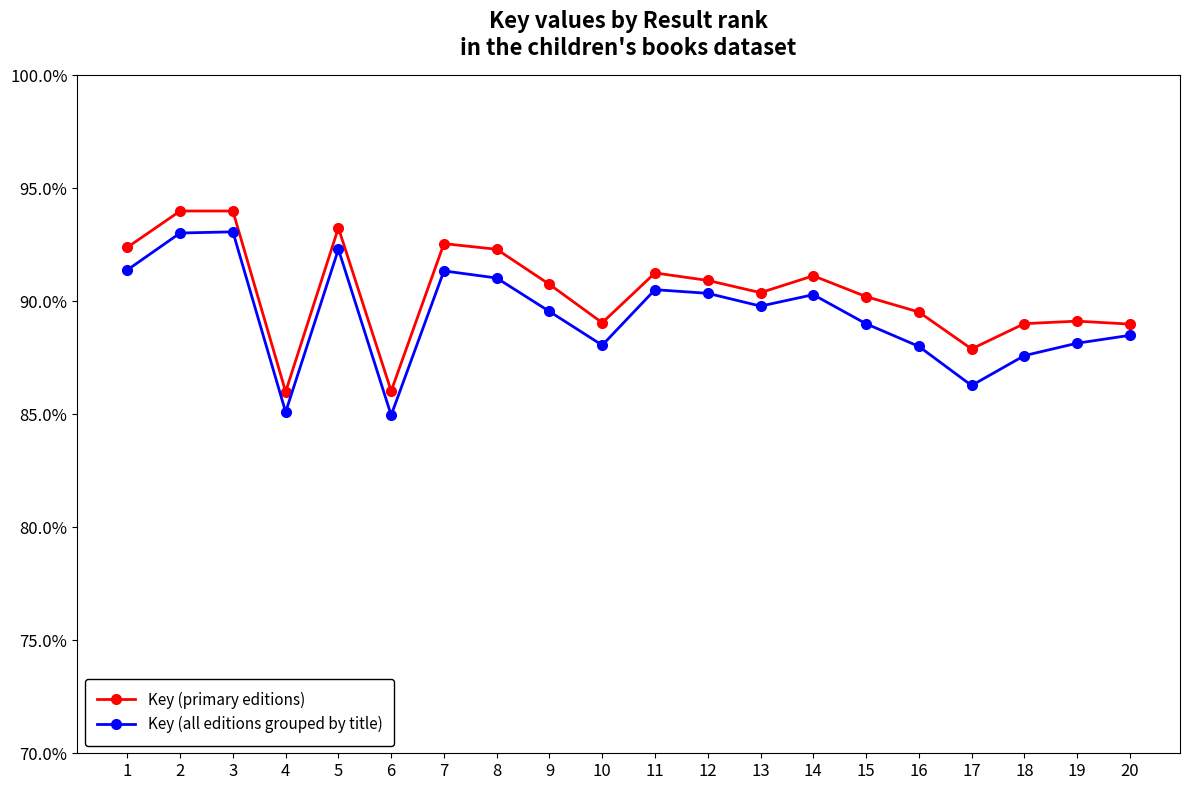

True or false: Key (all editions grouped by title) and Key (primary editions) intersect in this chart.

False